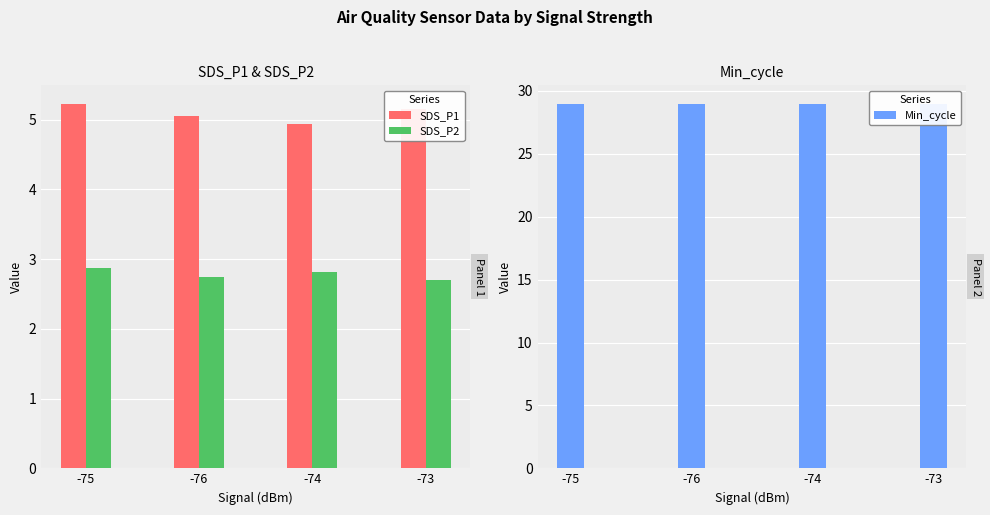

Which has a higher value, -76 or -73?

-73